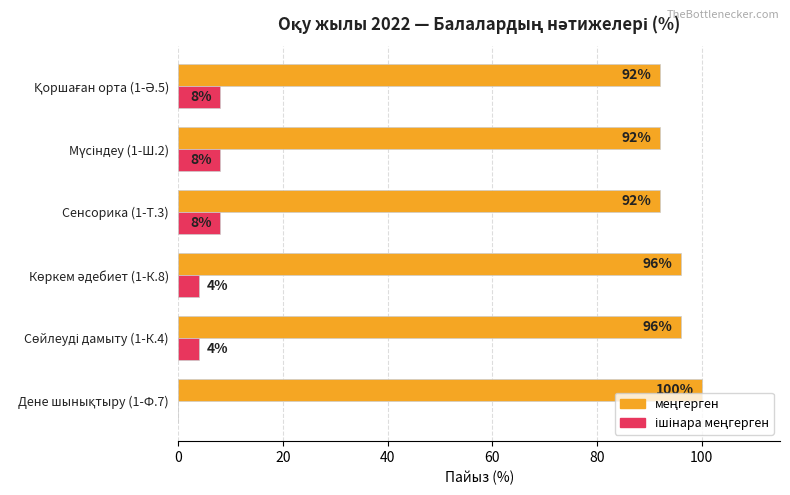

What is the maximum value shown in the chart?

100